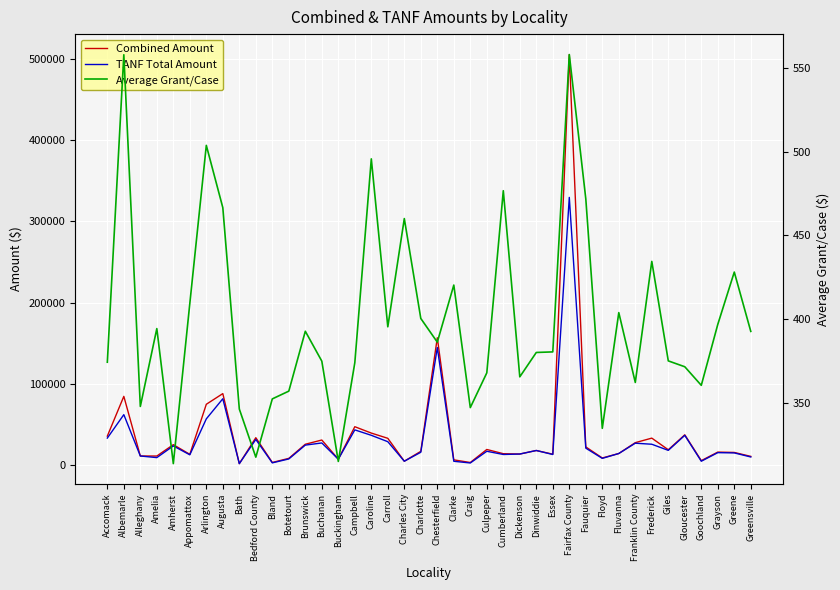

Reading left to right, what are all the values shown in this chart?

Combined Amount: 35933.0	84804.9	11480.5	11437.0	25411.8	13510.5	75067.0	88189.0	2078.0	33982.9	3524.0	8569.0	25925.0	31120.0	7561.0	47493.0	39660.0	33218.0	5061.0	17218.0	156834.0	6726.0	3472.0	19501.3	14302.0	13891.5	18246.0	13697.0	505027.7	22652.5	9040.0	14541.0	27890.0	33457.0	19130.0	37530.1	5768.0	16273.0	15841.3	10996.0
TANF Total Amount: 33511.0	62306.9	11480.5	9491.0	23870.8	12933.5	57143.0	81866.0	2078.0	31822.0	3042.0	7846.0	24866.0	27505.0	7561.0	43593.0	36911.0	29066.0	5061.0	16085.0	144806.0	4986.0	2895.0	17287.3	13338.0	13891.5	18246.0	13312.0	329427.8	21135.5	8558.0	14541.0	27209.0	25929.0	18412.0	36849.1	5045.0	15592.0	15264.3	10273.0
Average Grant/Case: 374.3	557.9	347.9	394.4	313.7	409.4	503.8	466.6	346.3	317.6	352.4	357.0	392.8	374.9	315.0	374.0	495.8	395.4	460.1	400.4	386.3	420.4	347.2	367.9	476.7	365.6	380.1	380.5	558.0	471.9	334.8	403.9	362.2	434.5	375.1	371.6	360.5	396.9	428.1	392.7